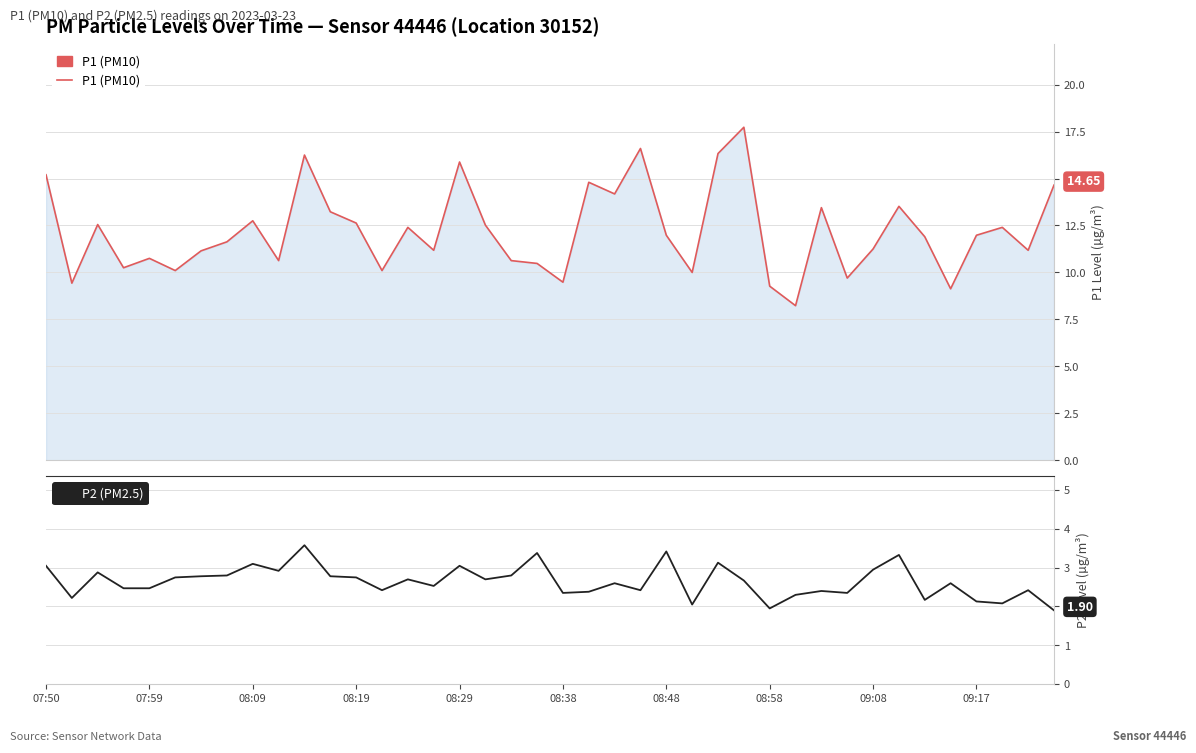

How many interior local valleys does the P2 (PM2.5) series have?

12